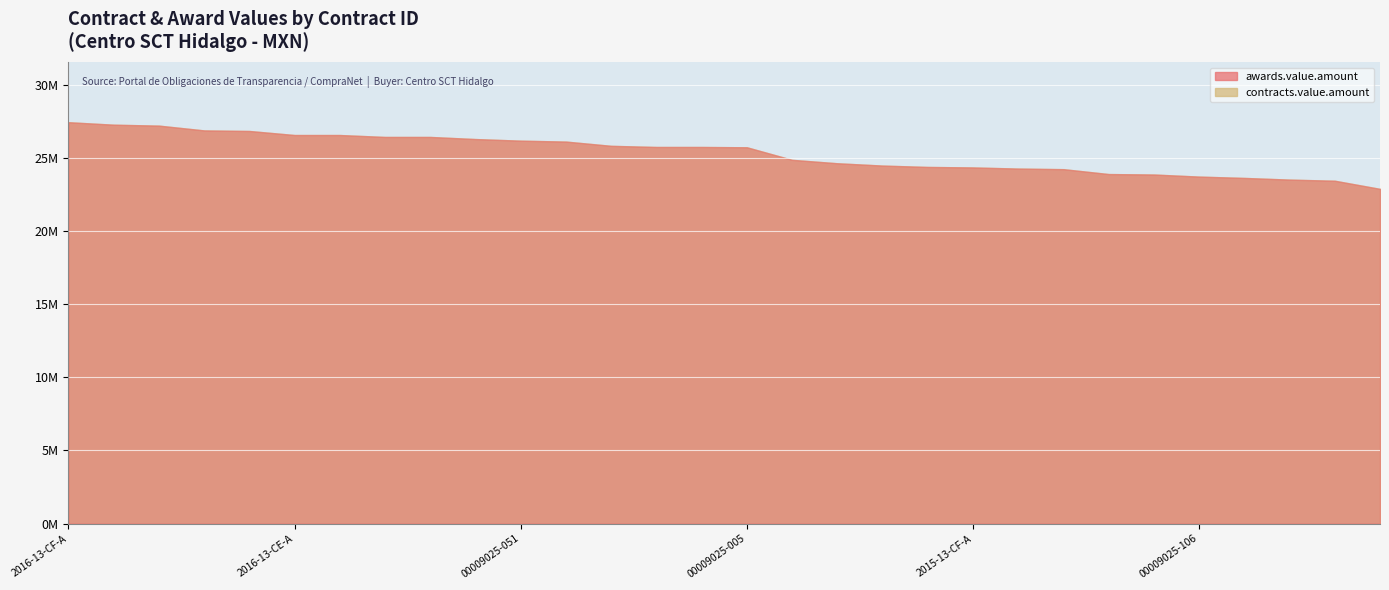

Count the number of data series in this chart.

2